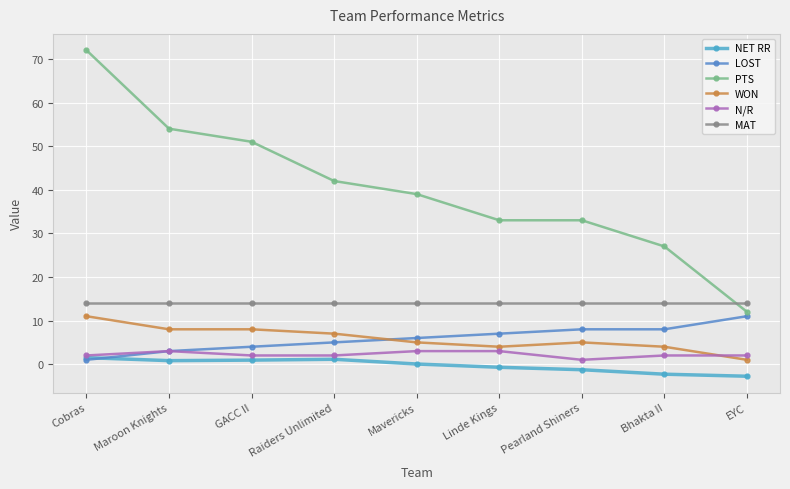

At which label does LOST reach its peak?

EYC